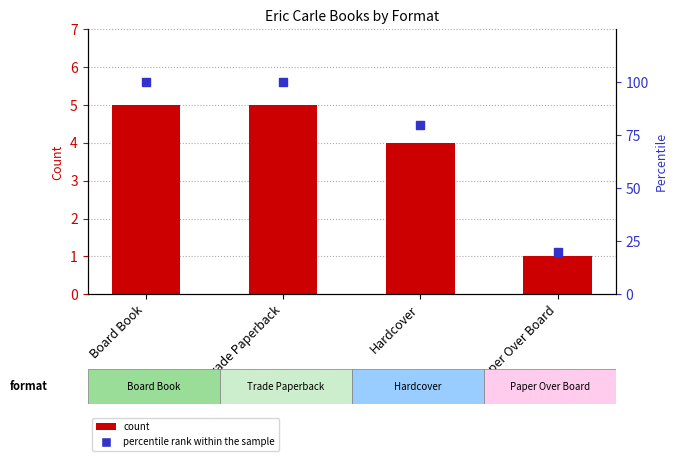

What is the total value across all series at Trade Paperback?

105